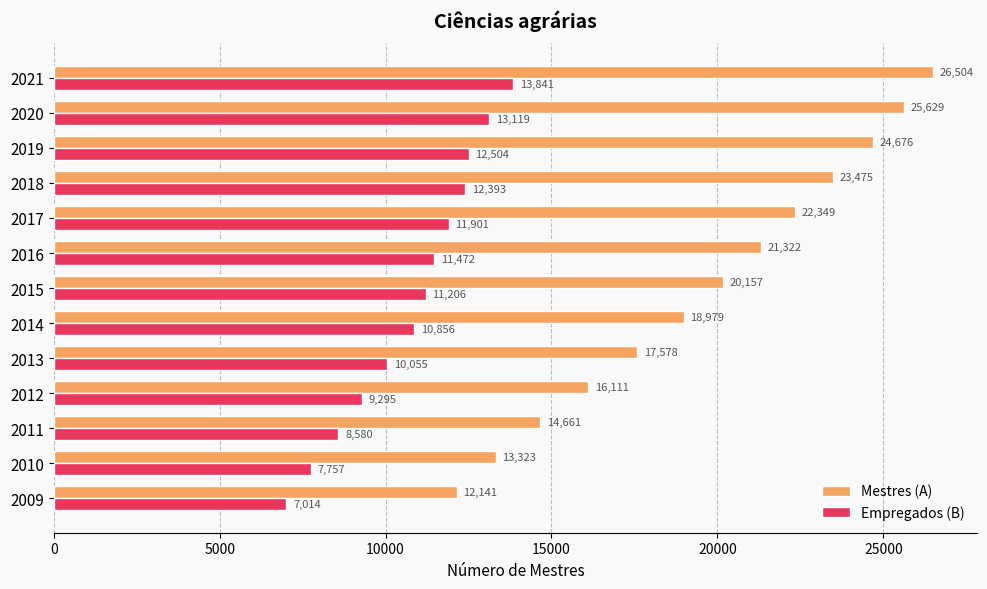

Rank the series by their average value, from lowest to highest.

Empregados (B), Mestres (A)